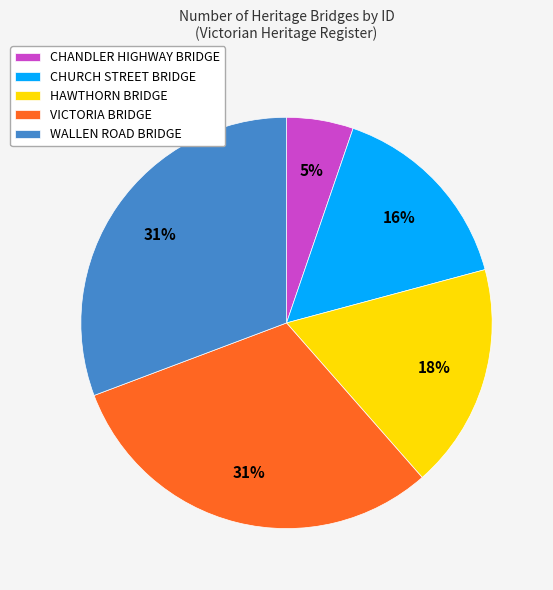

What percentage is the HAWTHORN BRIDGE slice, to the nearest percent?

18%